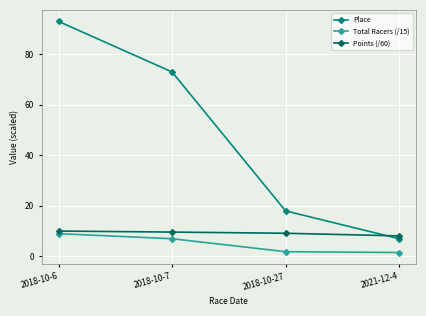

True or false: Points (/60) has more than 1 points higher than both neighbors.

False